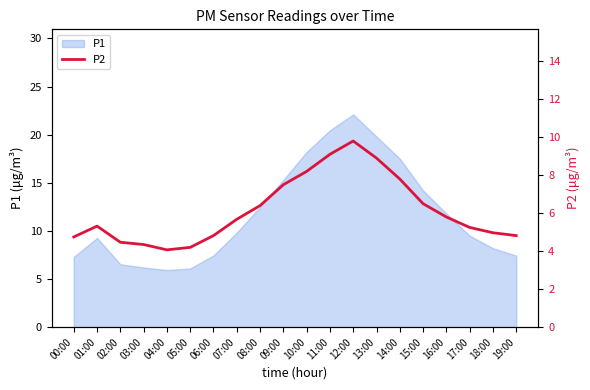

Read the value at 06:00.

4.8